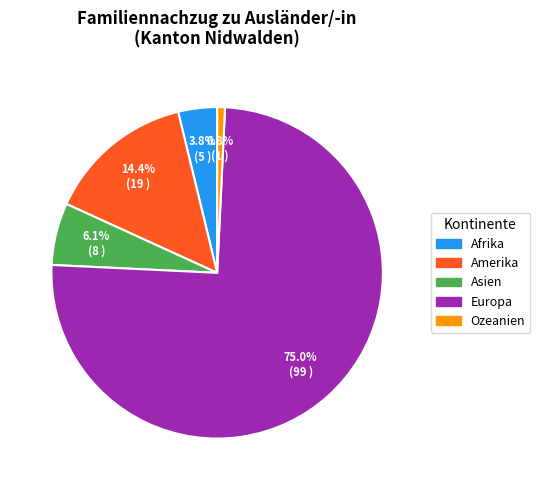

What portion of the pie excludes Ozeanien?

99.2%